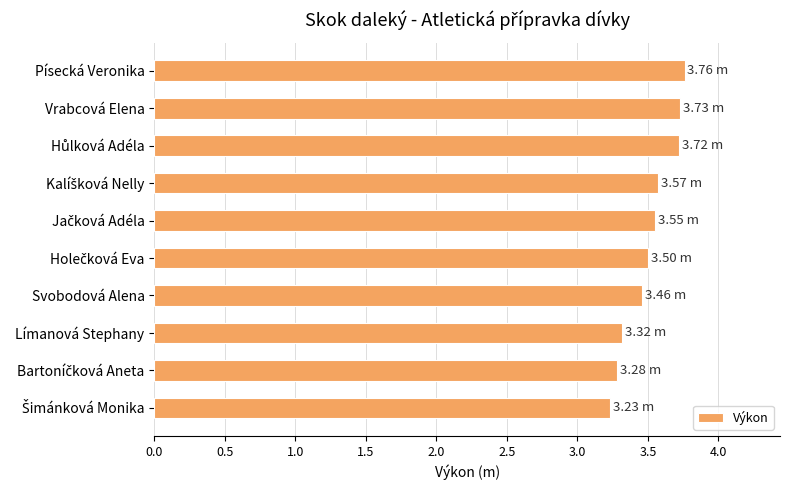

What is the difference between the maximum and minimum values?

0.5